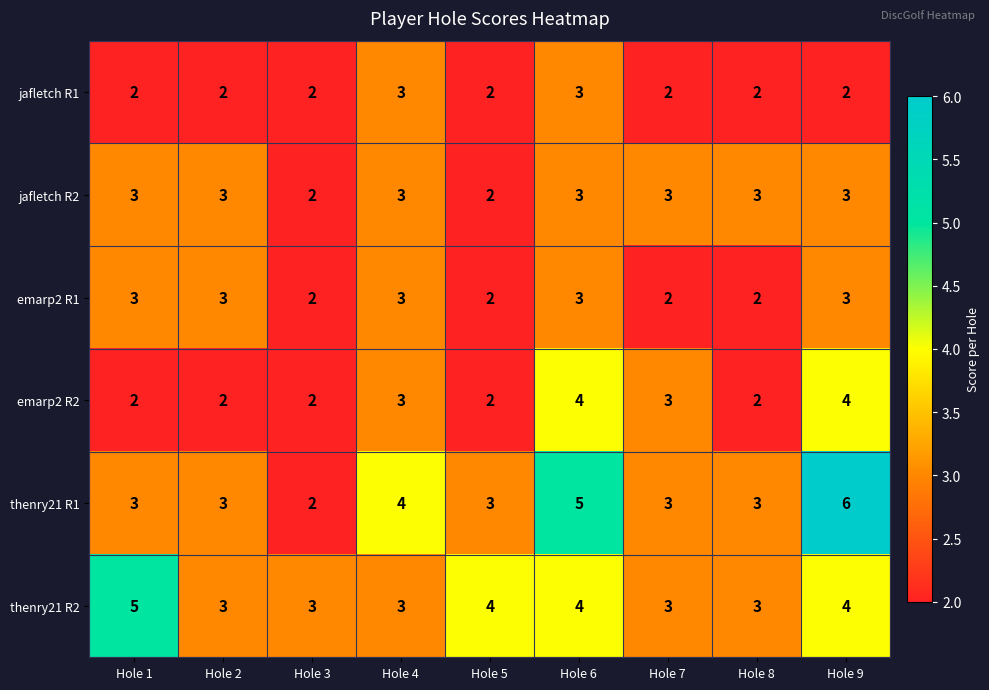

What is the difference between the highest and lowest values at Hole 2?

1